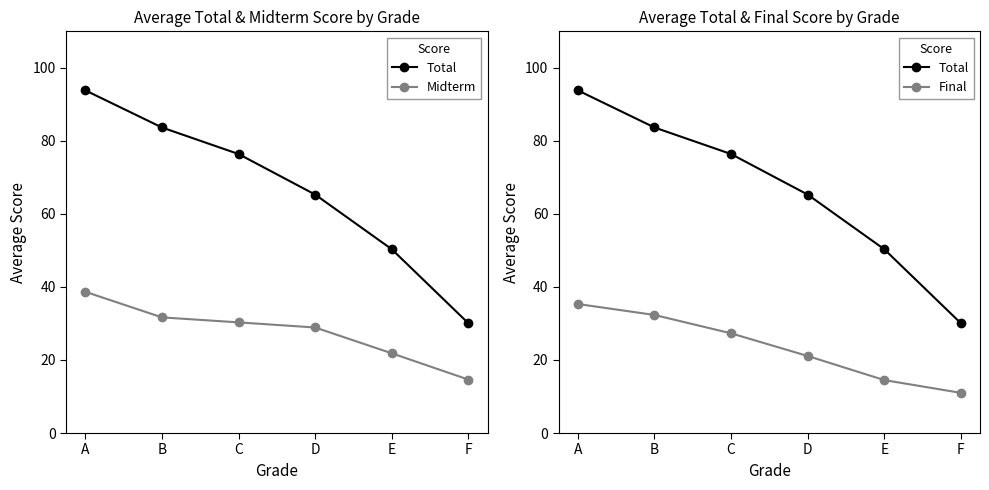

Rank the series by their maximum value, from lowest to highest.

Final, Midterm, Total